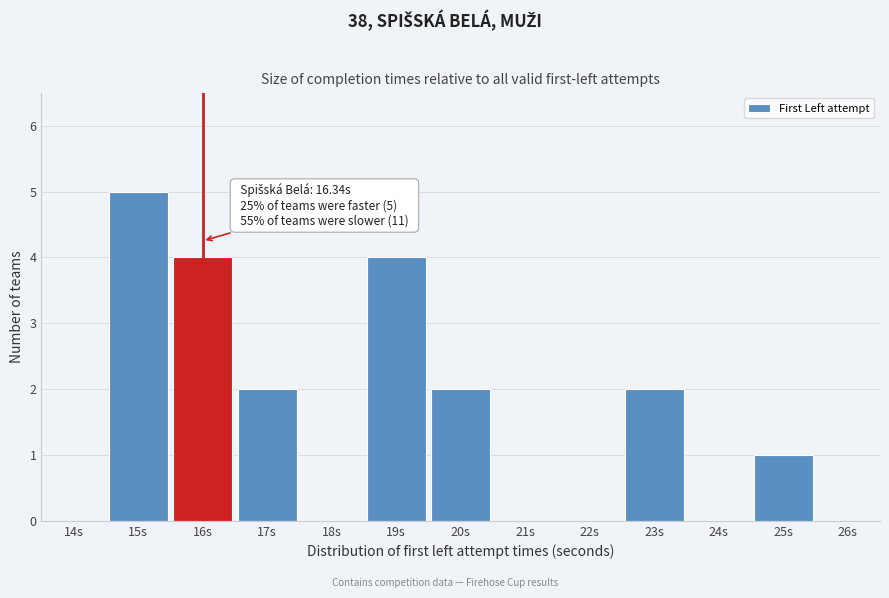

Reading left to right, what are all the values shown in this chart?

14s=0	15s=5	16s=4	17s=2	18s=0	19s=4	20s=2	21s=0	22s=0	23s=2	24s=0	25s=1	26s=0